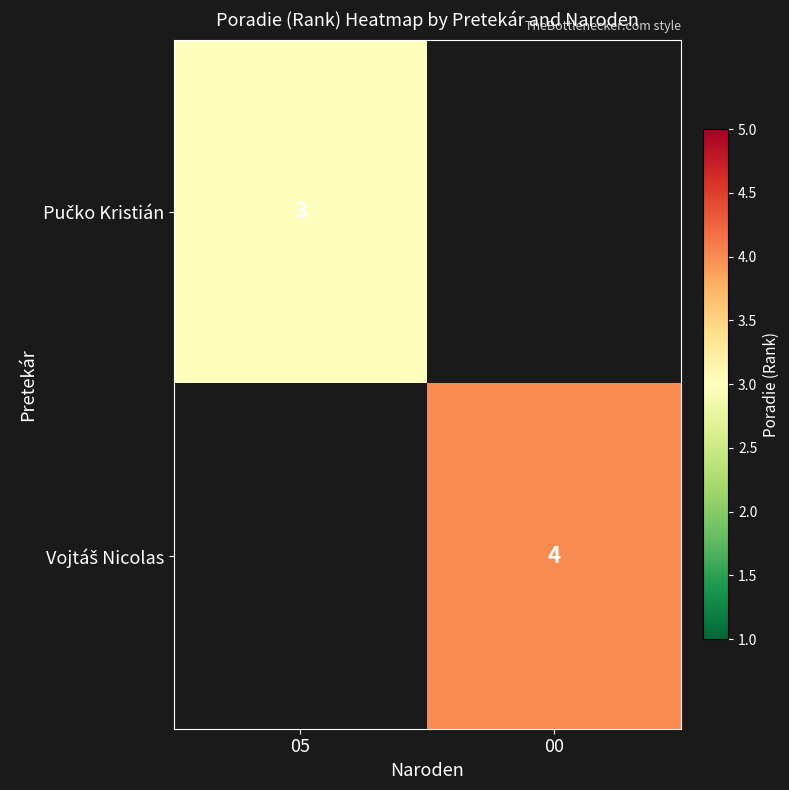

What is the total value across all series at 05?

3